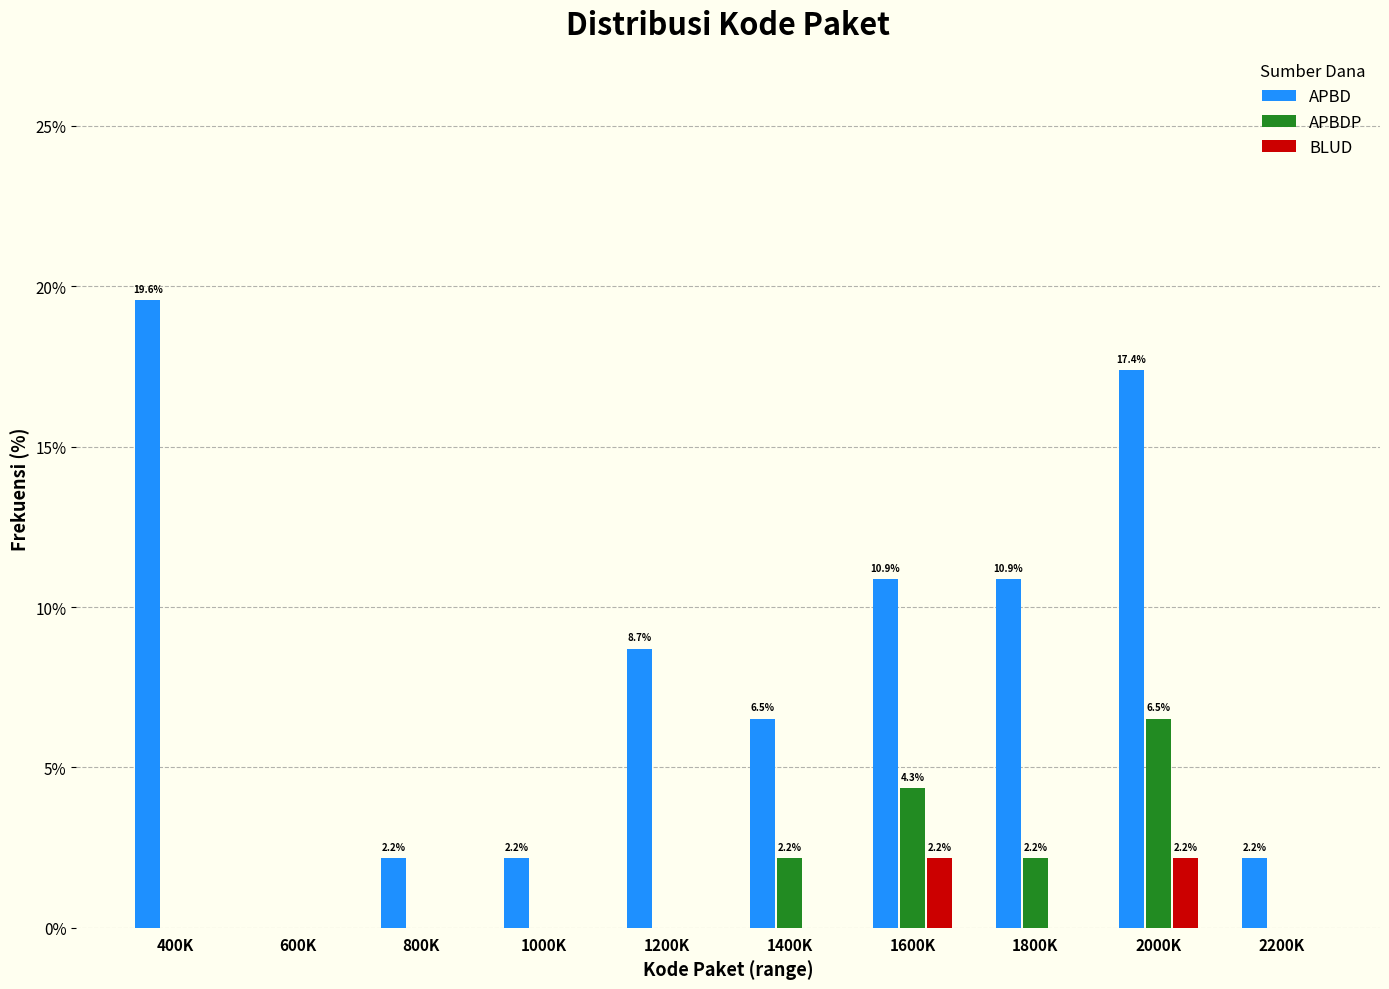

Reading left to right, list all the values displayed in this chart.

APBD: 400K=19.6	600K=0.0	800K=2.2	1000K=2.2	1200K=8.7	1400K=6.5	1600K=10.9	1800K=10.9	2000K=17.4	2200K=2.2
APBDP: 400K=0.0	600K=0.0	800K=0.0	1000K=0.0	1200K=0.0	1400K=2.2	1600K=4.3	1800K=2.2	2000K=6.5	2200K=0.0
BLUD: 400K=0.0	600K=0.0	800K=0.0	1000K=0.0	1200K=0.0	1400K=0.0	1600K=2.2	1800K=0.0	2000K=2.2	2200K=0.0